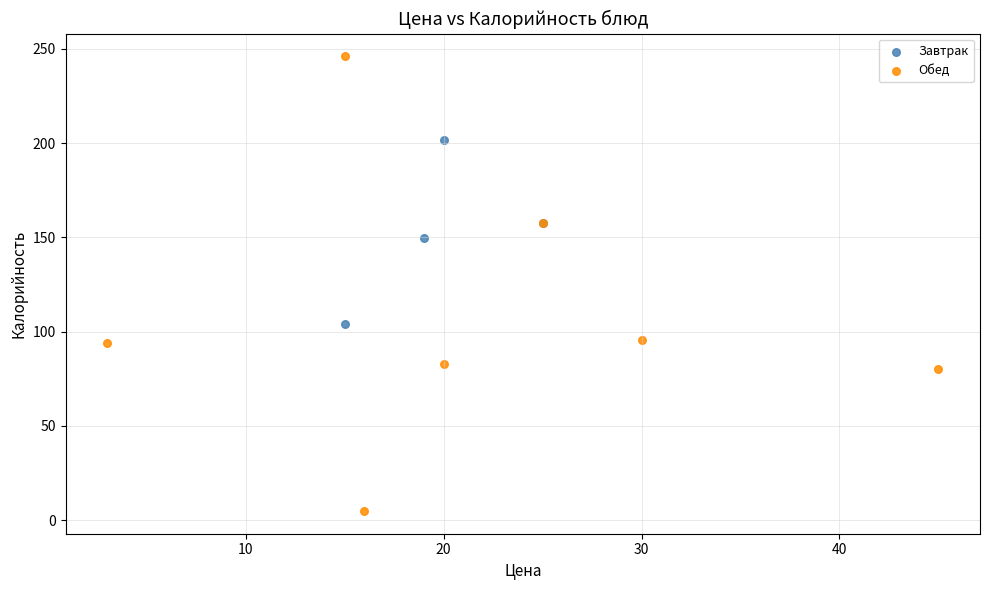

Which series contains the highest Y value?

Обед